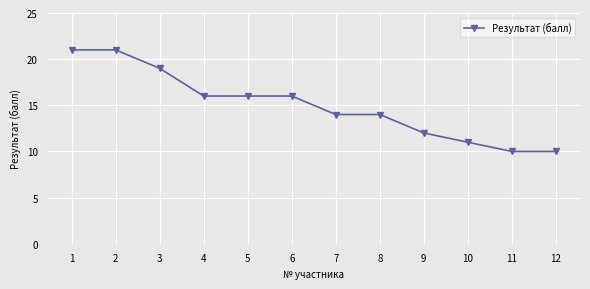

Approximately how many times larger is the value at 9 compared to 8?

0.9